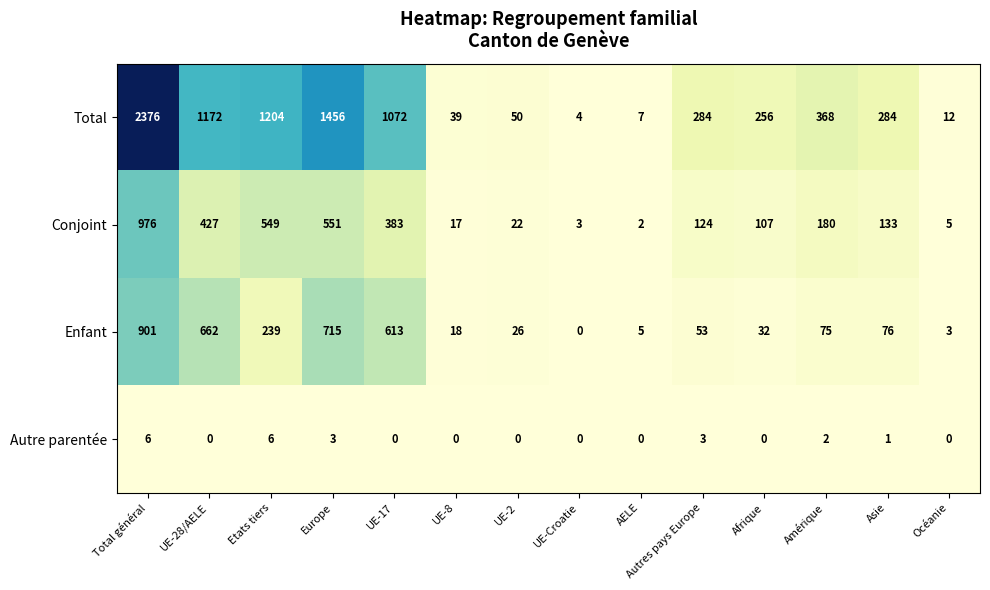

At which category is the sum across all series the highest?

Total général